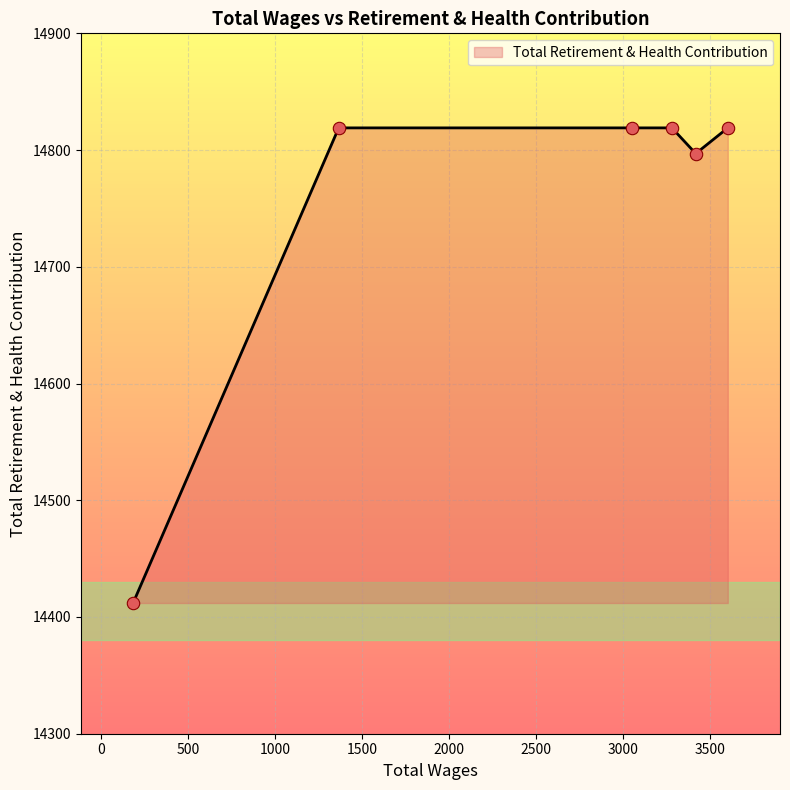

What is the difference between the maximum and minimum values?

407